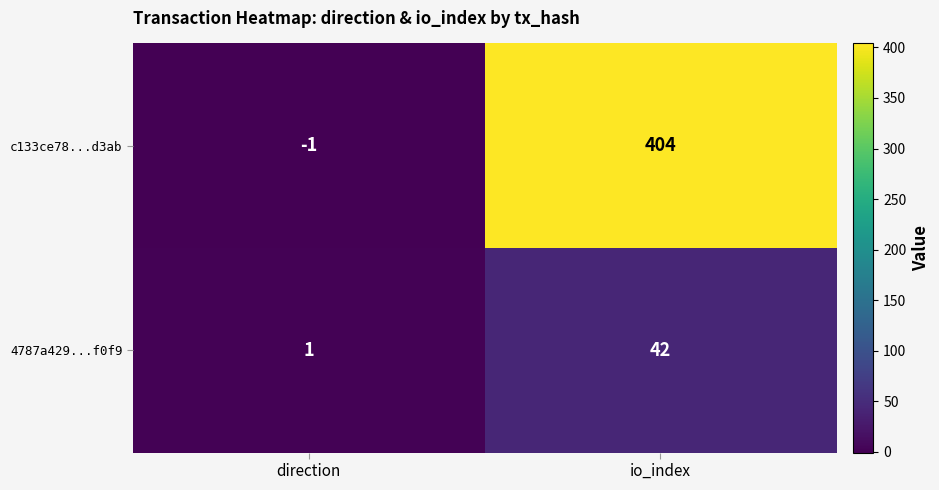

Between direction and io_index, which series saw the biggest shift?

c133ce78...d3ab